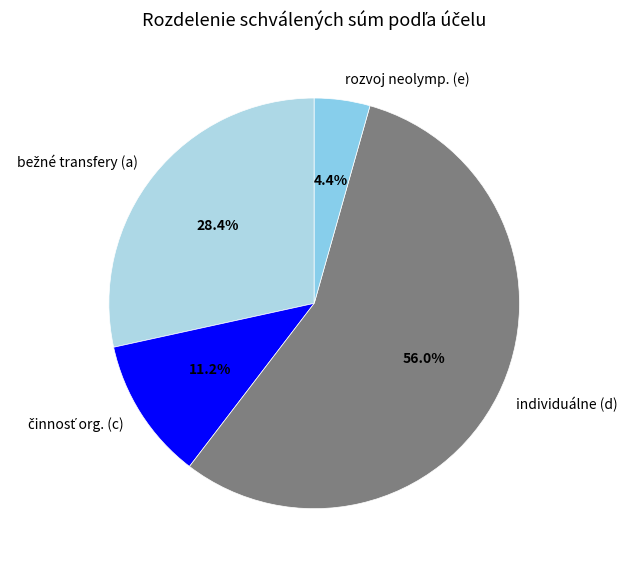

Which slice represents more than half of the pie?

individuálne (d)